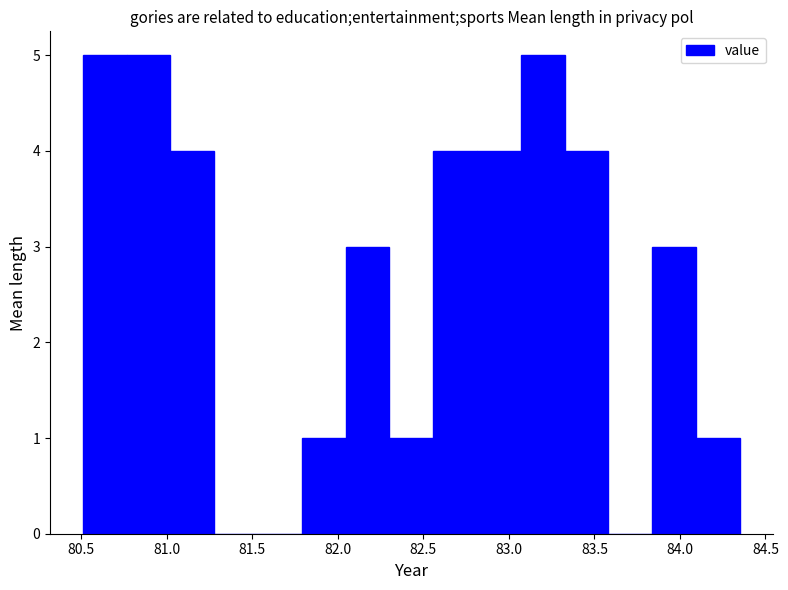

How tall is the bar that spans 82.80 to 83.05 on the x-axis? Neither the bar edges nor the heights are printed on the chart, so give them approximately, as read against the axes.

4